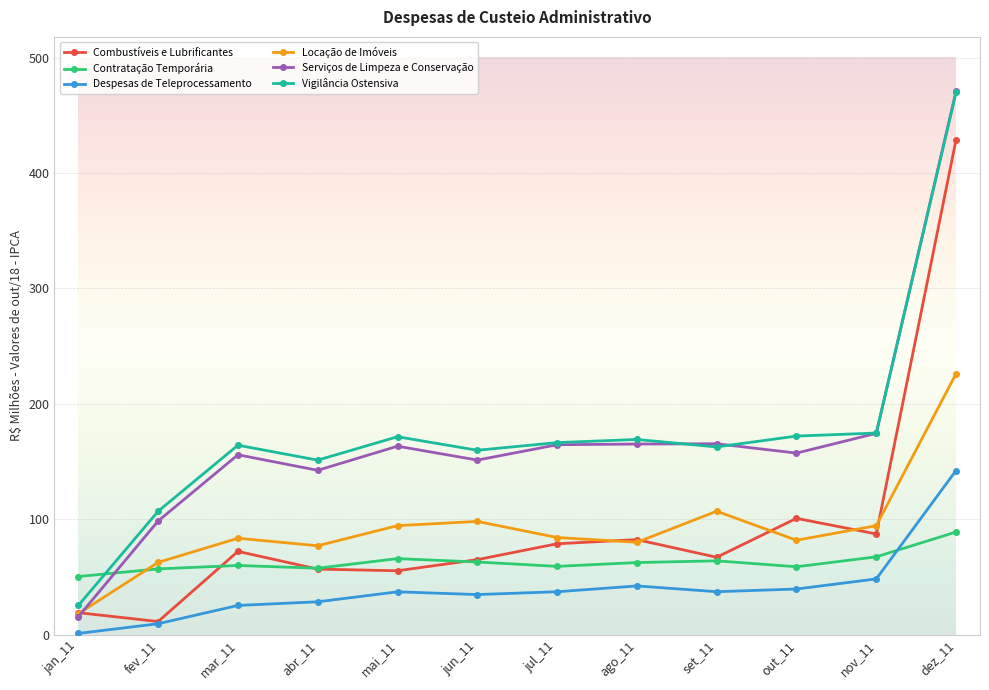

In Combustíveis e Lubrificantes, how many points are higher than both neighbors (excluding endpoints)?

3